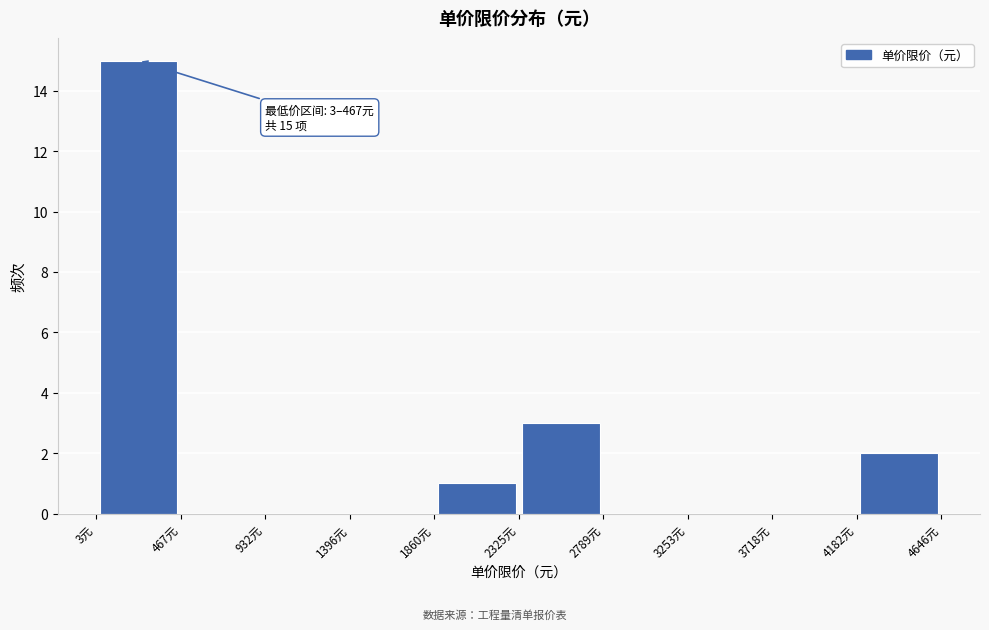

Which range on the x-axis has the tallest bar?

0 to 450